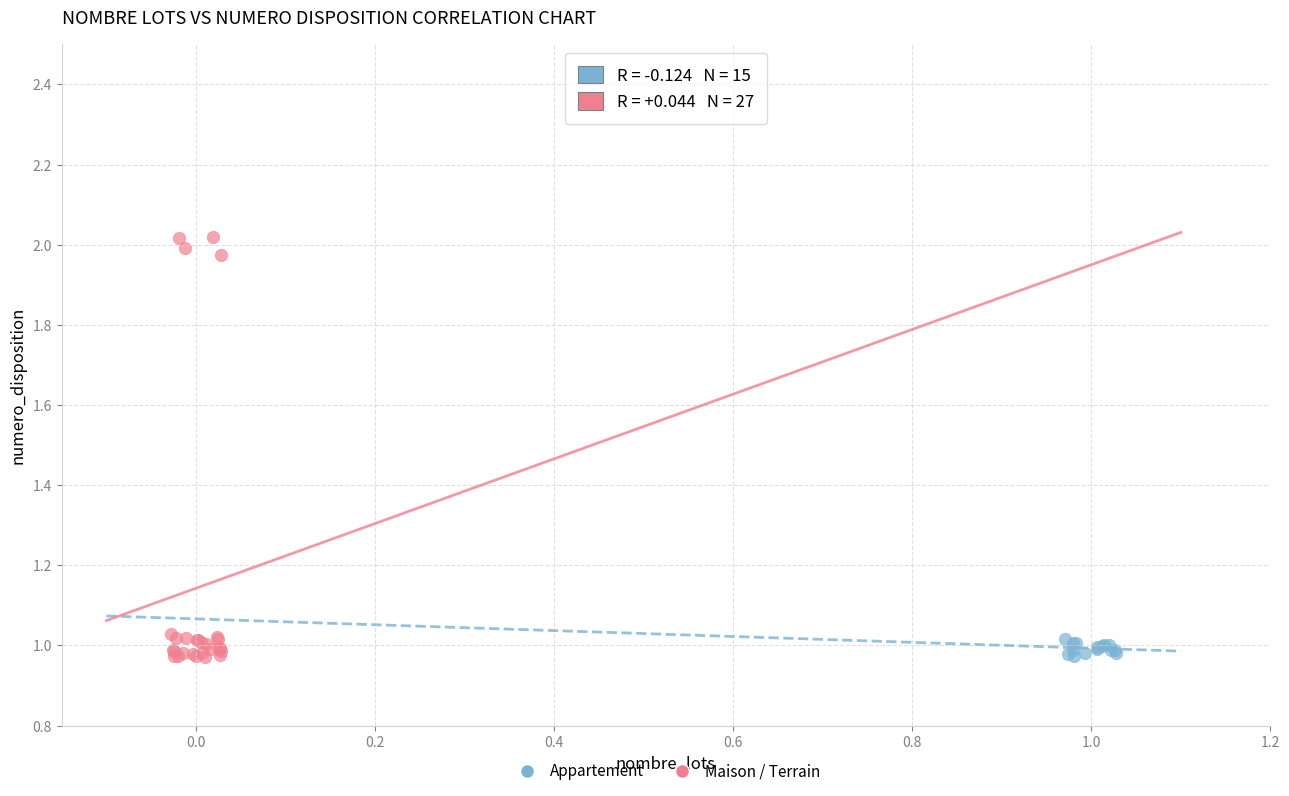

Which series has the largest Y range (max minus min)?

Maison / Terrain